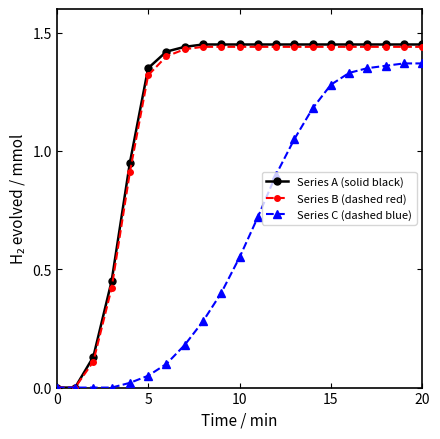

What are all the series names shown in the legend?

Series A (solid black), Series B (dashed red), Series C (dashed blue)